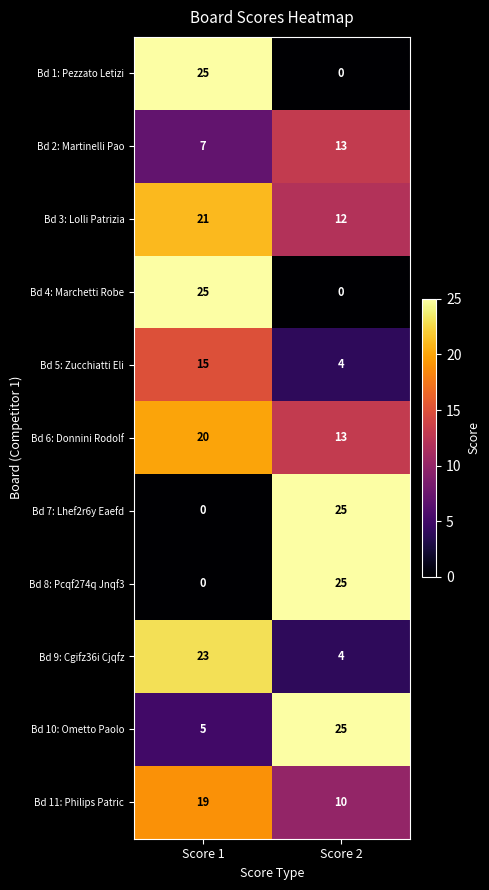

Read the Bd 5: Zucchiatti Eli value at Score 1.

15